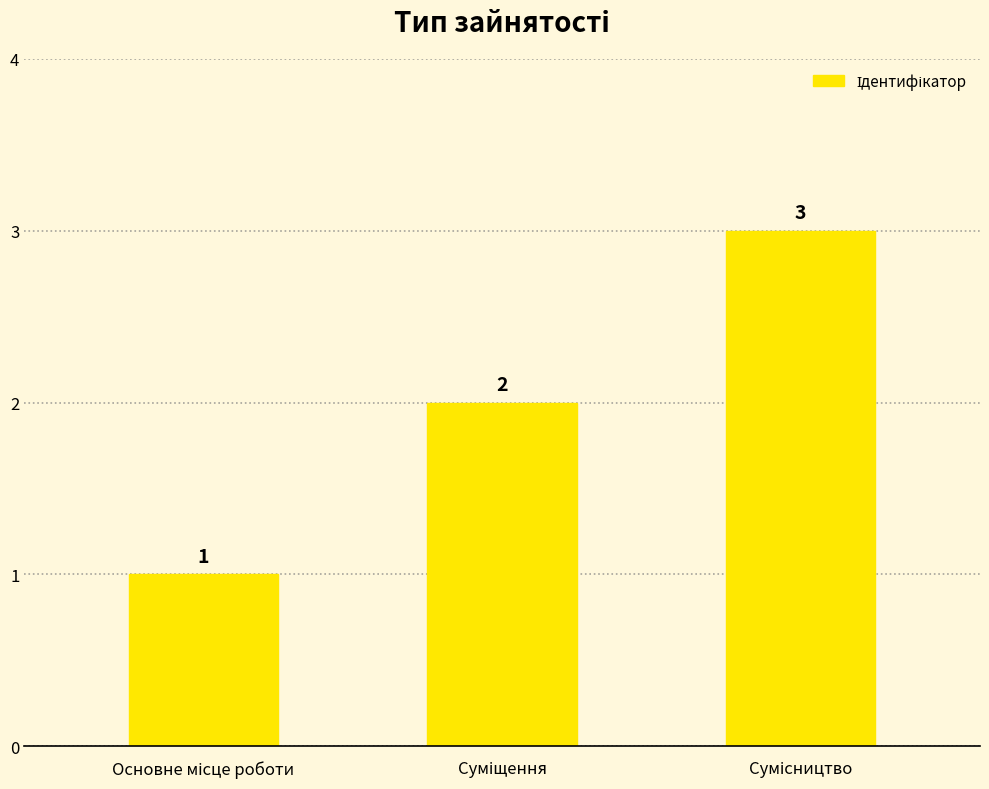

How many values are between 1 and 3?

3